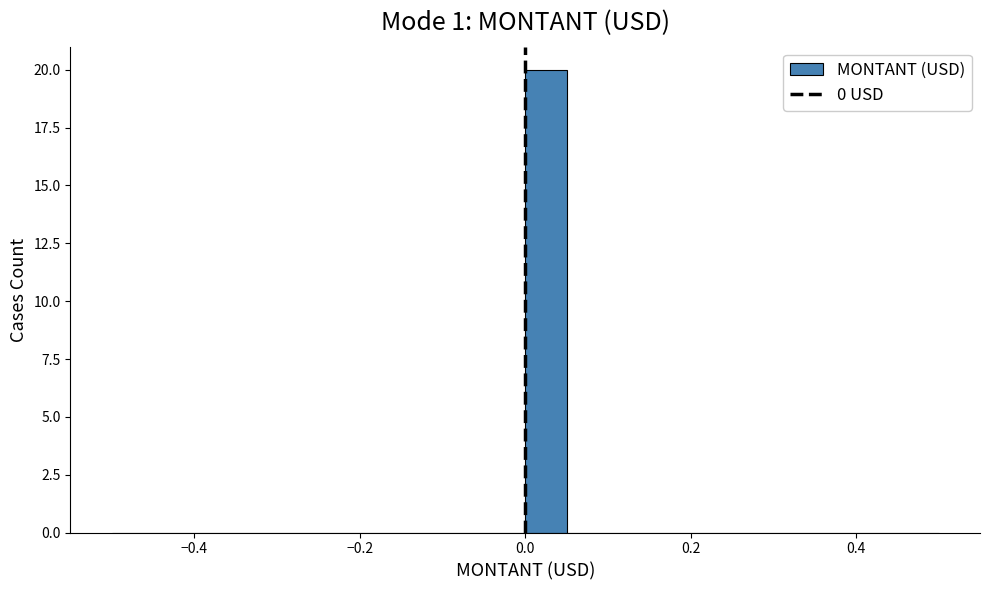

Around what value on the x-axis is the tallest bar? Give the approximate position of its centre, as read against the axis.

0.02